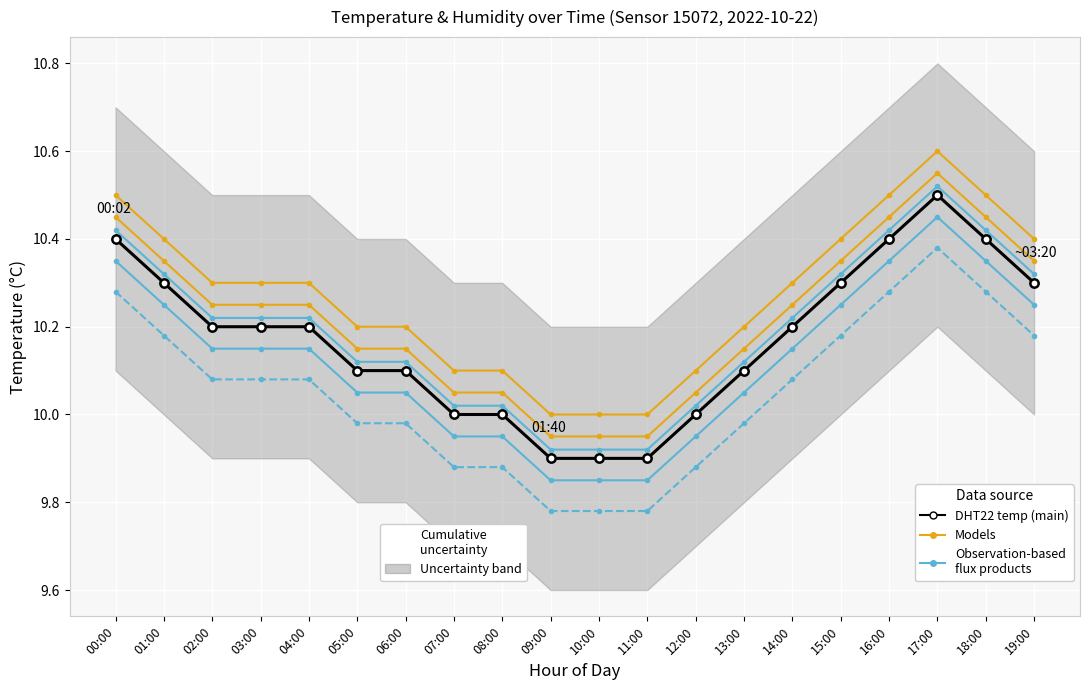

Rank the categories by Observation-based 3 value from highest to lowest.

17:00, 00:00, 16:00, 18:00, 01:00, 15:00, 19:00, 02:00, 03:00, 04:00, 14:00, 05:00, 06:00, 13:00, 07:00, 08:00, 12:00, 09:00, 10:00, 11:00